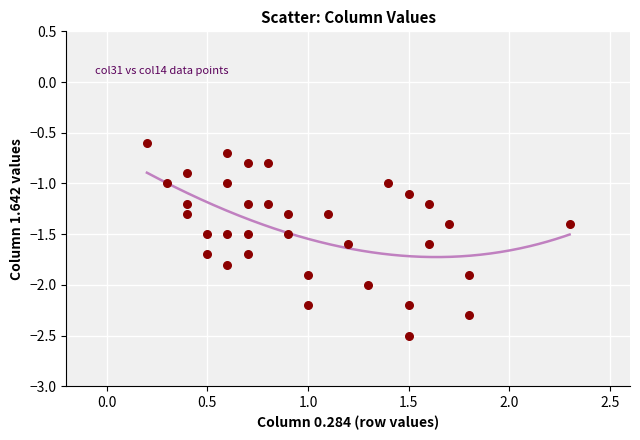

What is the range of X values (max minus min)?

2.1